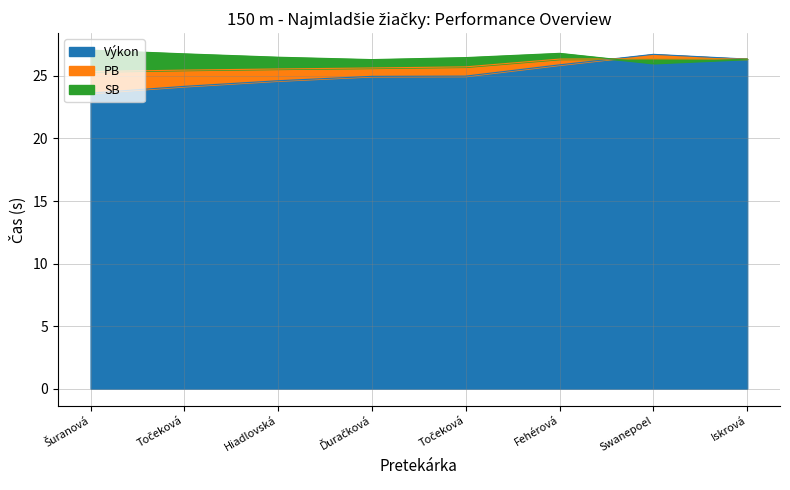

Which series has the largest range (max minus min)?

Výkon